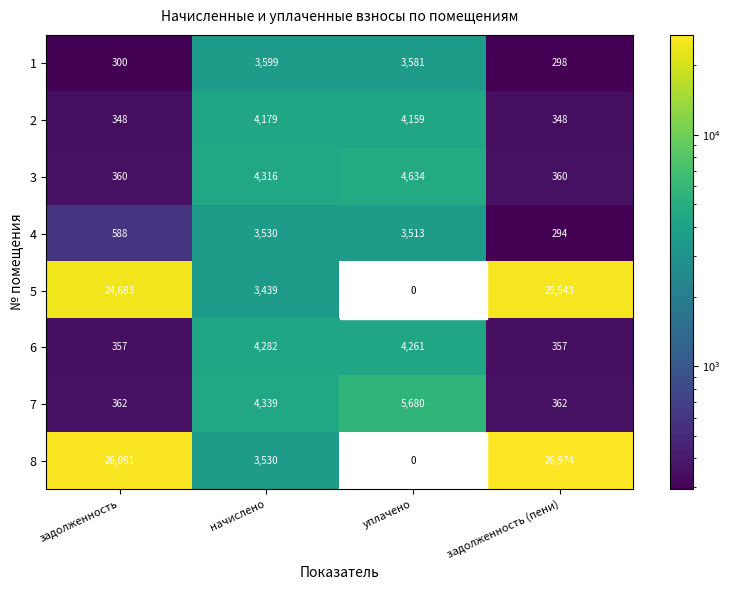

At how many categories does at least one series exceed 12306?

2